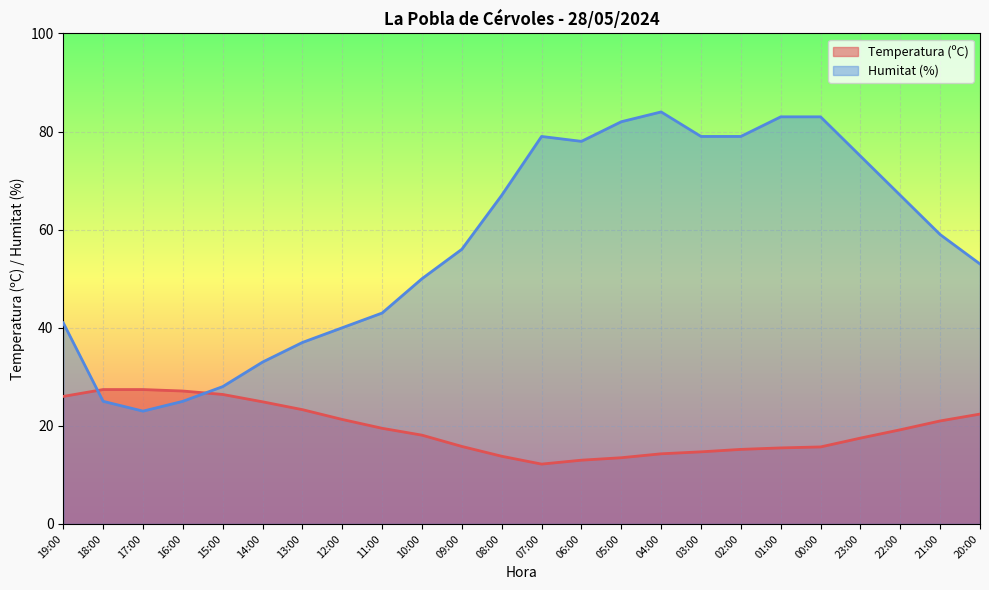

How many intersections are there between Temperatura (ºC) and Humitat (%)?

2